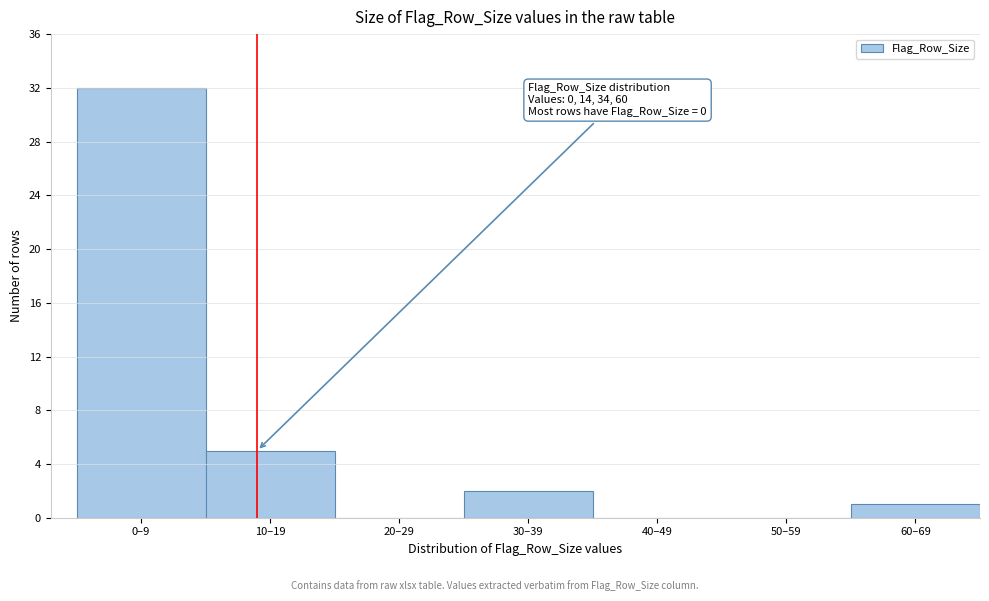

Reading left to right, what are all the values shown in this chart?

0–9=32	10–19=5	20–29=0	30–39=2	40–49=0	50–59=0	60–69=1